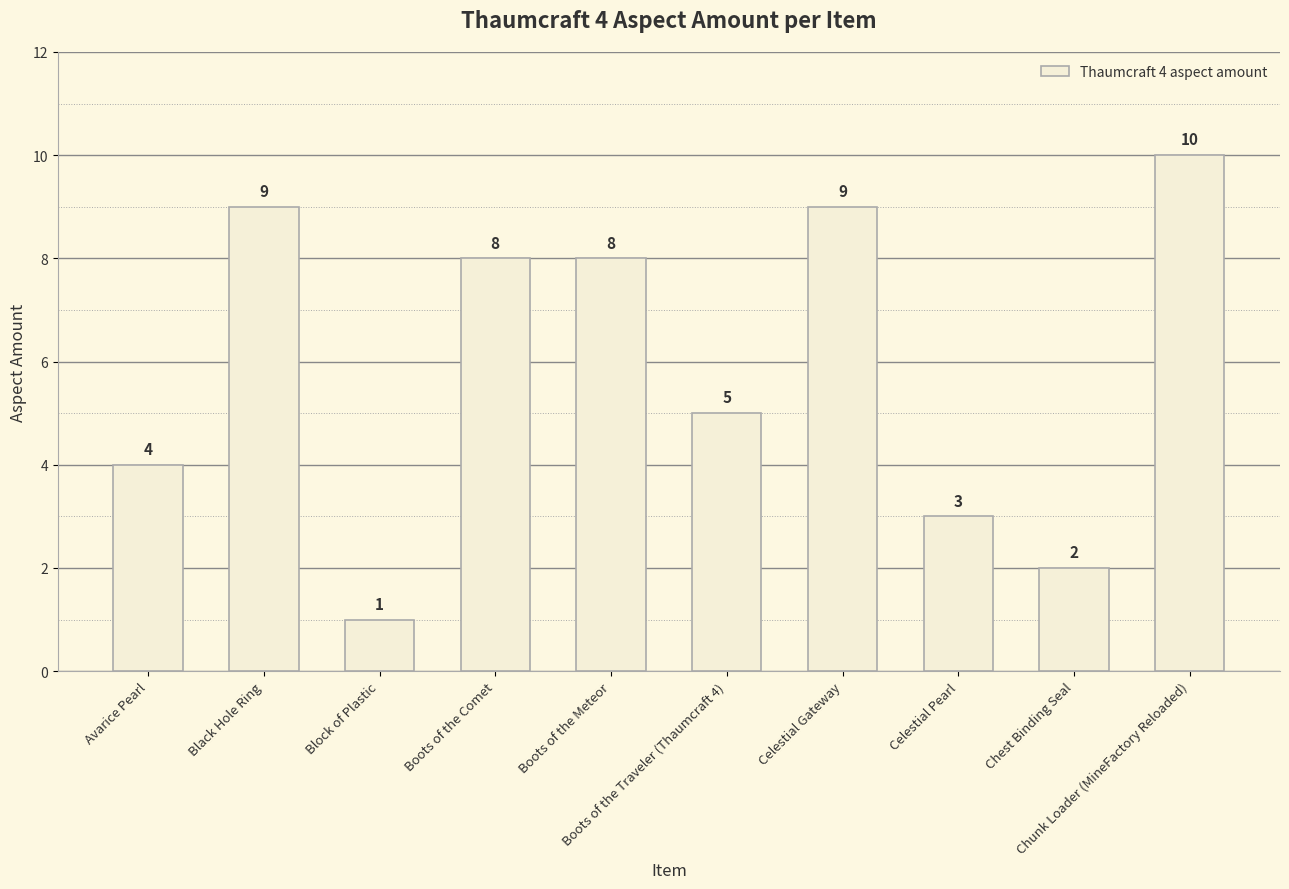

Is it true that the value at Chunk Loader (MineFactory Reloaded) is 18?

False